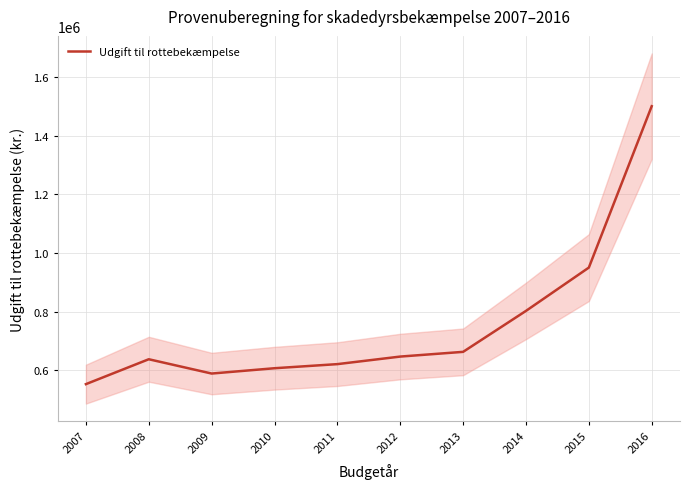

What is the sum of the values at 2013 and 2008?

1300422.8